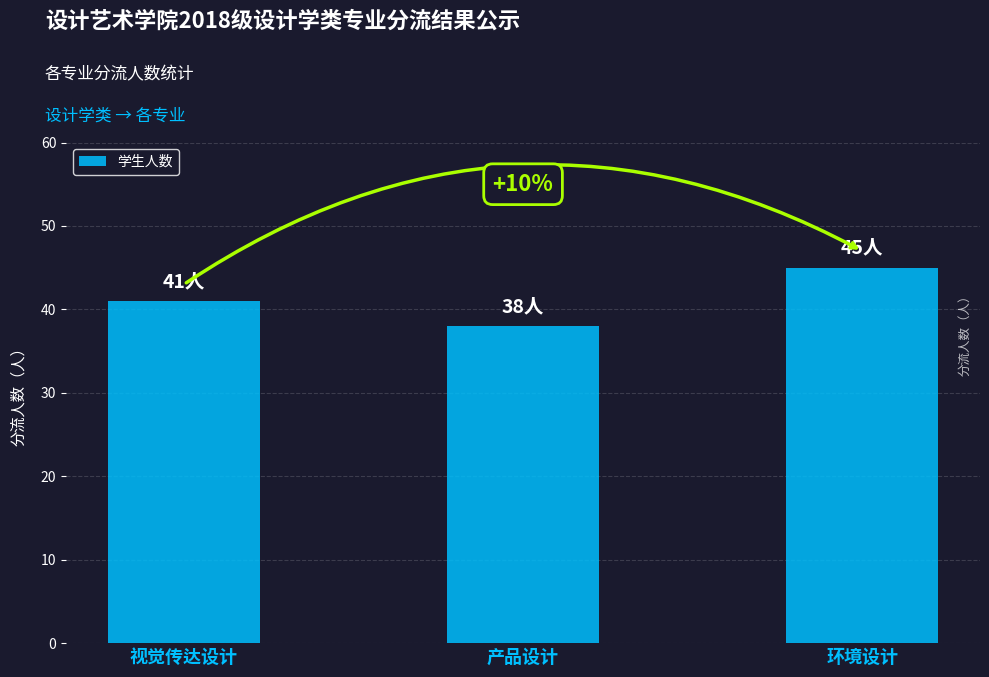

What position from the right is 视觉传达设计?

3